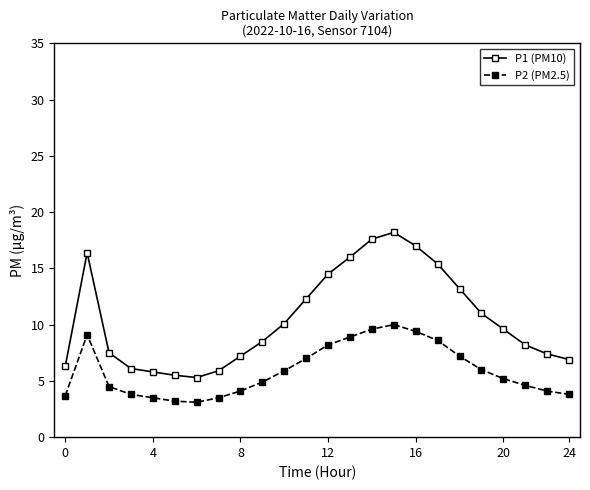

Which series has the widest spread of values?

P1 (PM10)